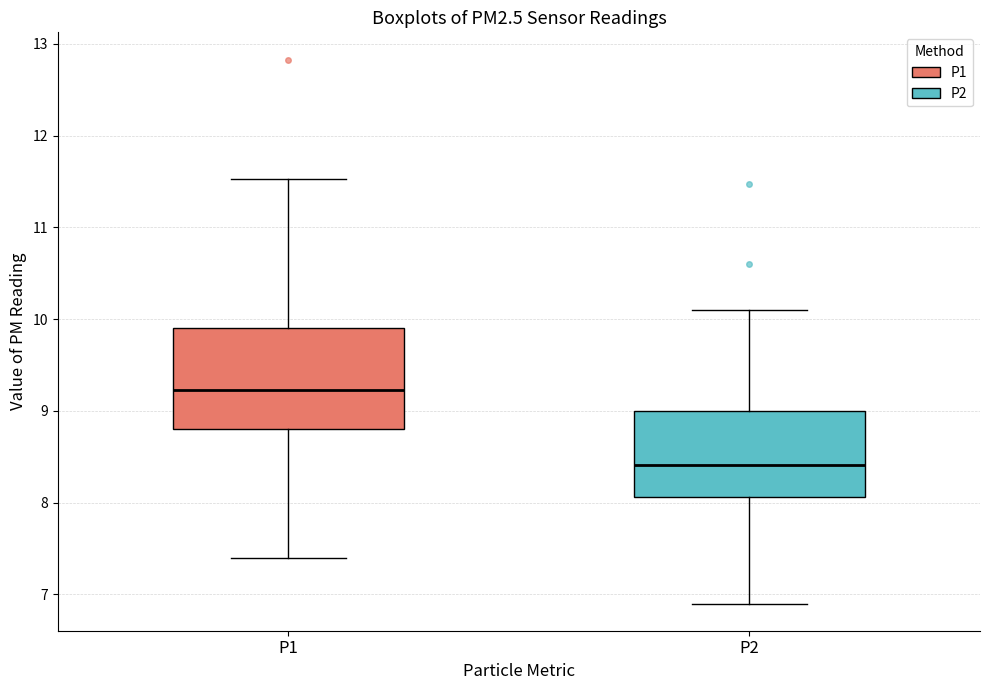

Reading left to right, read every box against the y-axis: the position of its median line, the range the box covers, and the ends of its whiskers. The values are not printed on the chart, so give them approximately, as read against the axis.

P1: median 9.2, box 8.8 to 9.9, whiskers 7.4 to 11.5
P2: median 8.4, box 8.1 to 9.0, whiskers 6.9 to 10.1